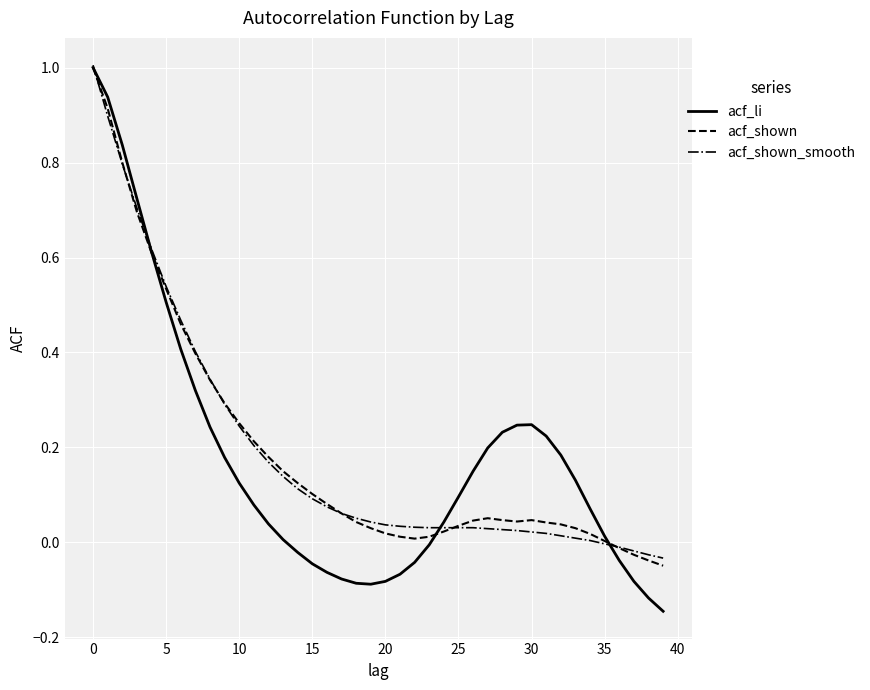

What is the maximum value shown in the chart?

1.0